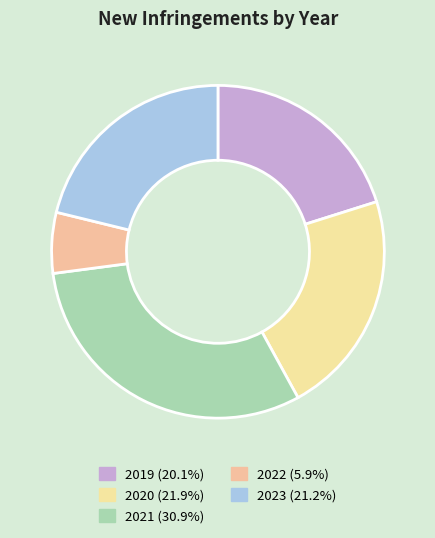

The 2023 slice represents 21% of the pie. True or false?

True